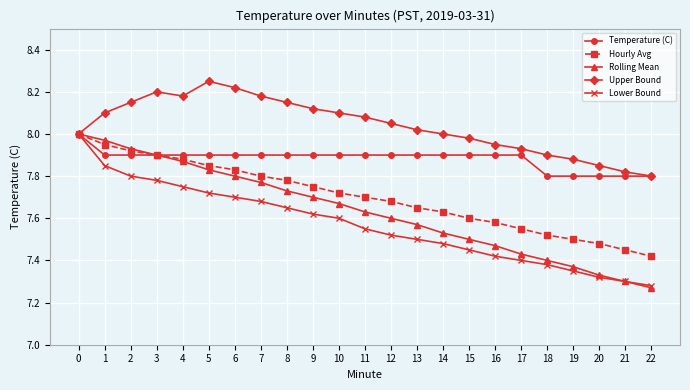

Which category has the highest value across all series?

5